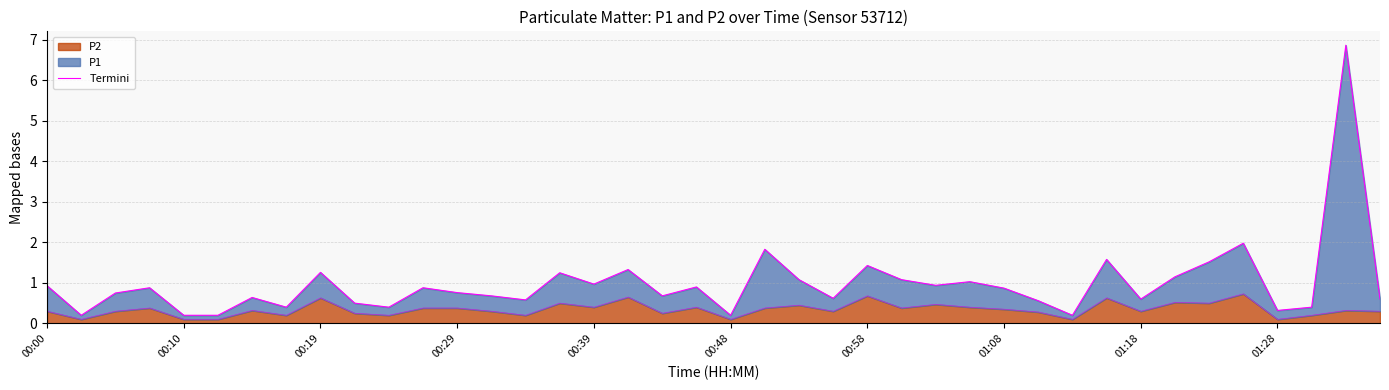

What is the highest value of the P2 series?

0.7